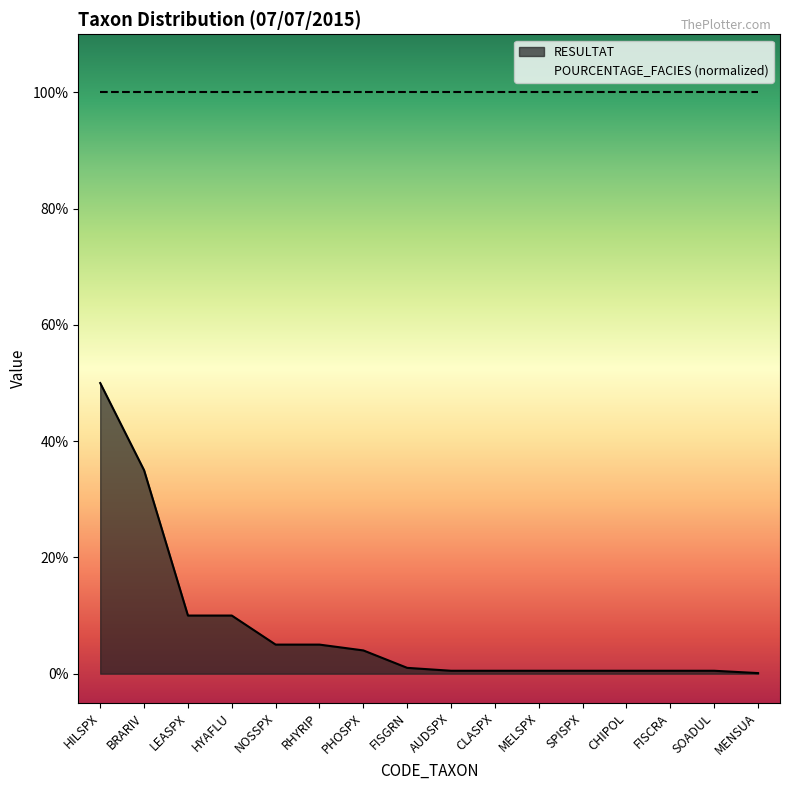

How many lines are shown in the chart?

1